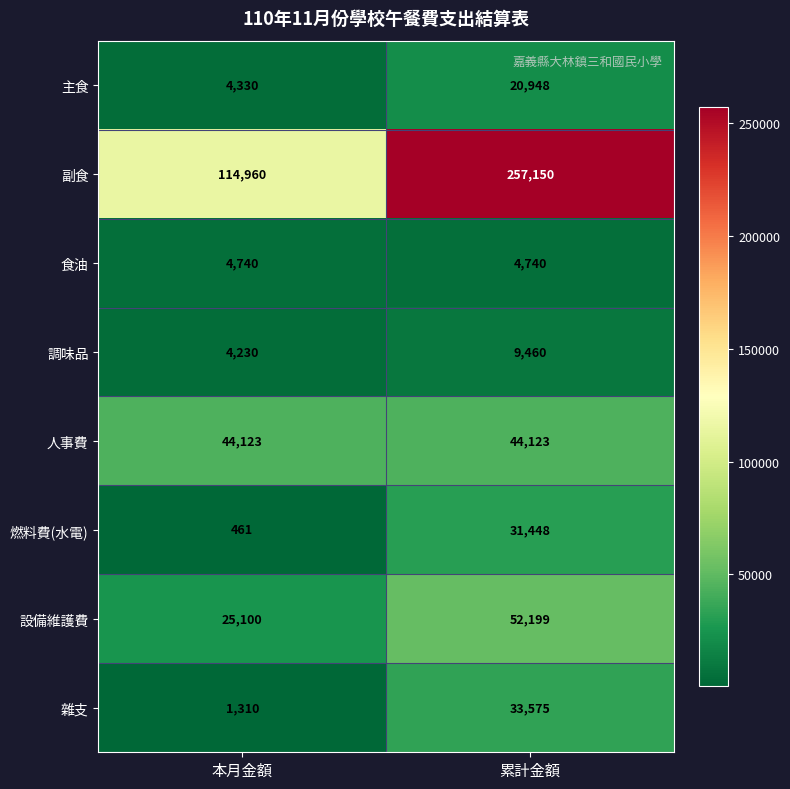

Rank the series by their maximum value, from highest to lowest.

副食, 設備維護費, 人事費, 雜支, 燃料費(水電), 主食, 調味品, 食油